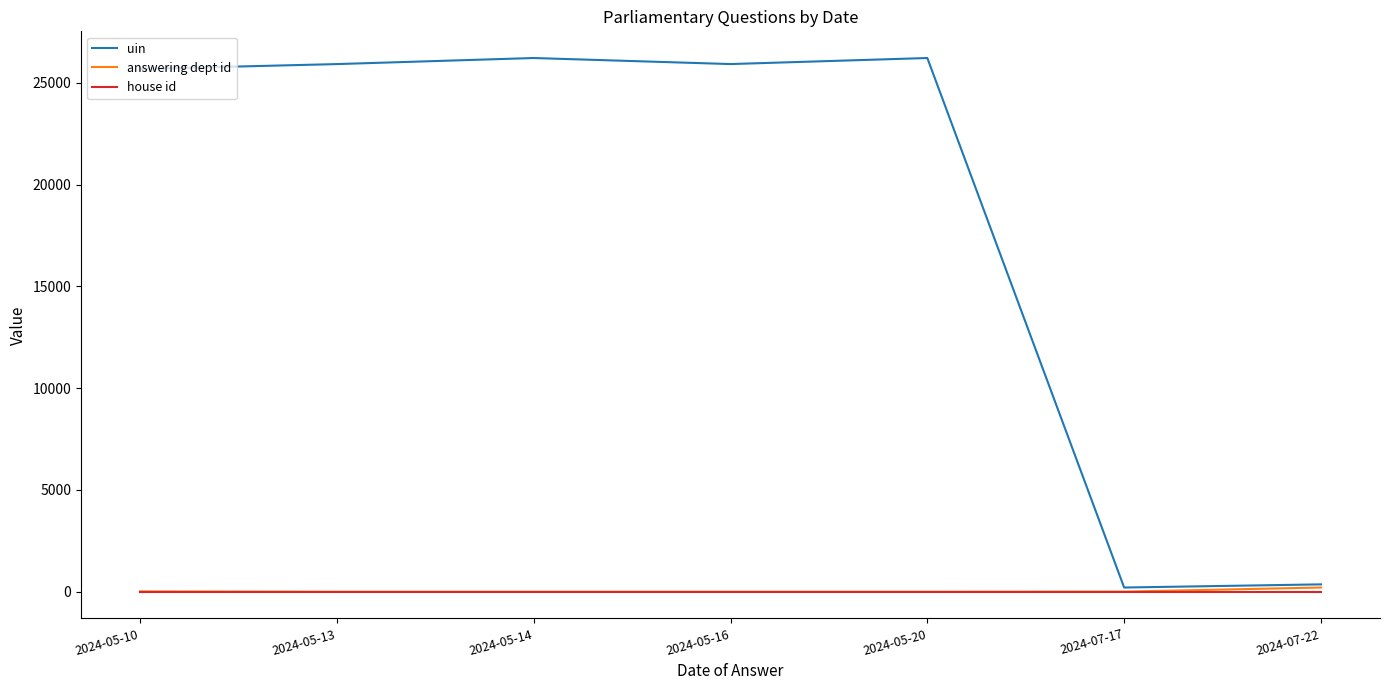

What is the maximum value shown in the chart?

26216